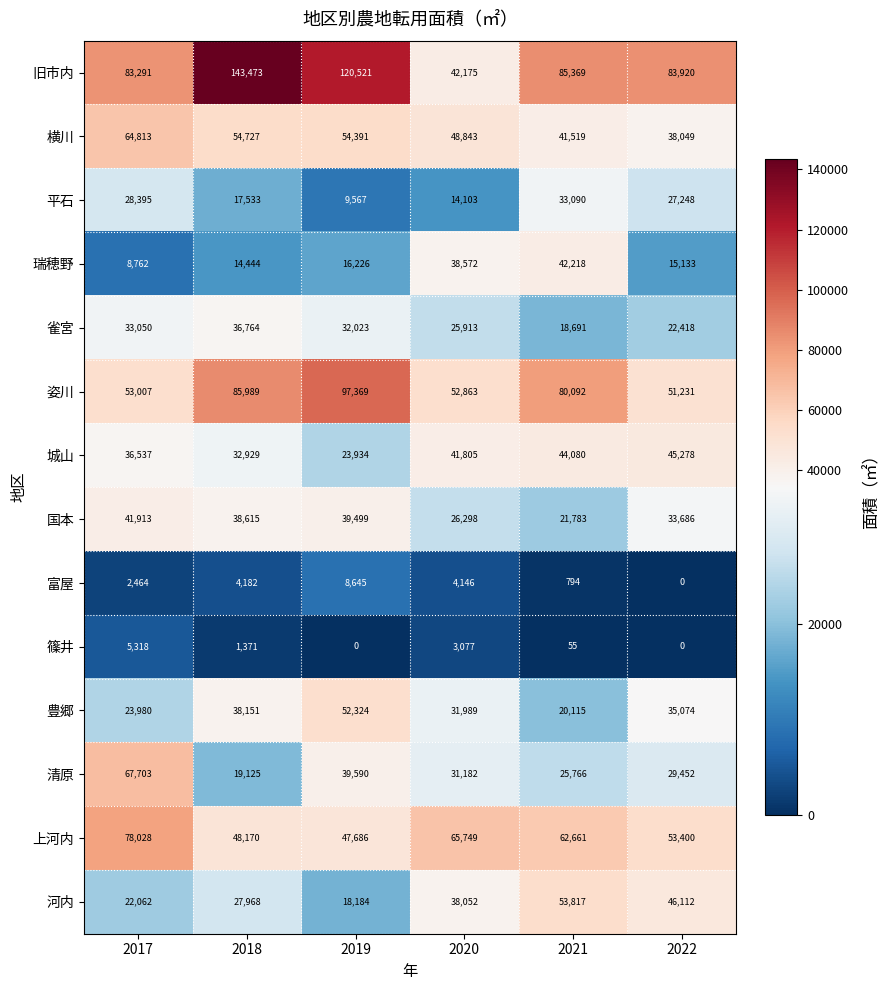

The 豊郷 series shows 20115 at 2021. True or false?

True